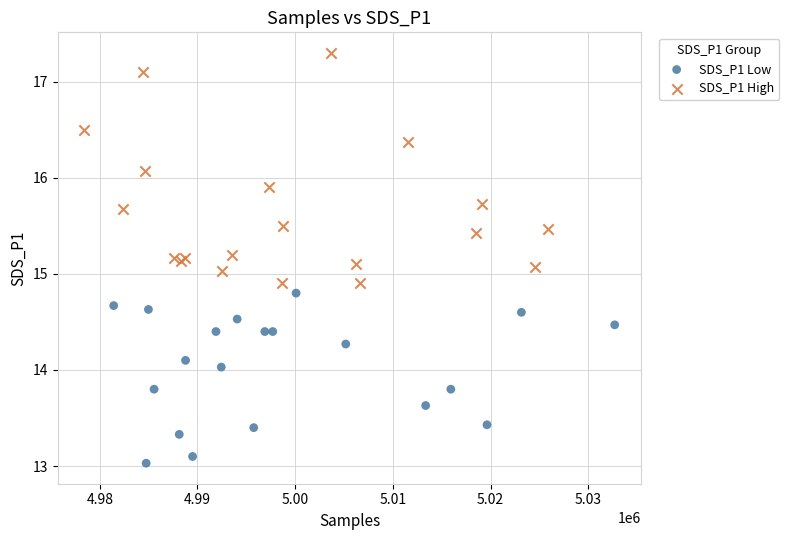

What are all the series names shown in the legend?

SDS_P1 Low, SDS_P1 High